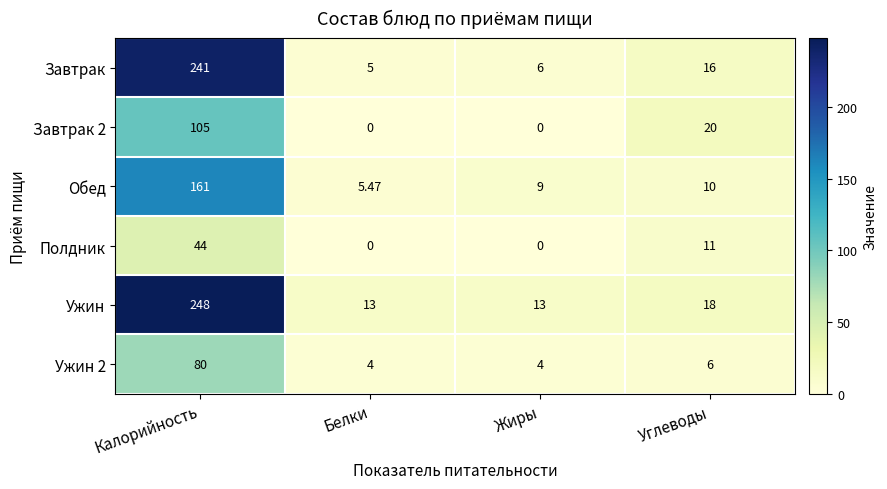

At which category is the sum across all series the highest?

Калорийность